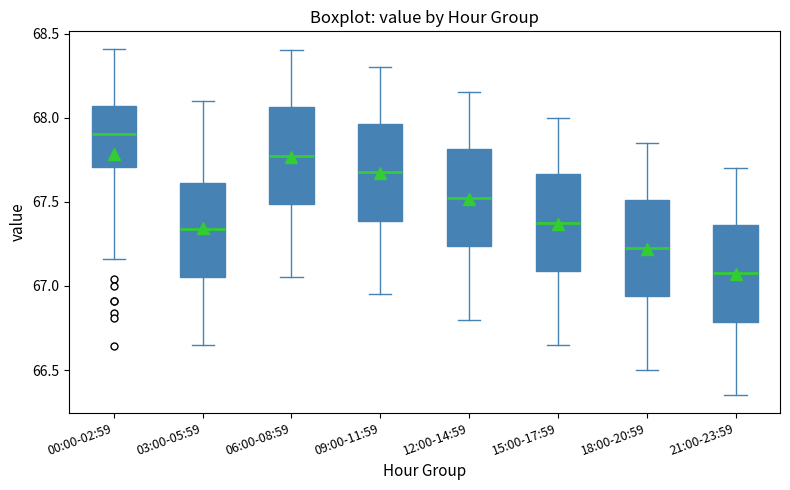

Reading left to right, transcribe this box plot: for each box, give where its median line is, the range the box spans, and where its two whiskers end, as read against the y-axis. The values are not printed on the chart, so give them approximately, as read against the axis.

00:00-02:59: median 67.90, box 67.70 to 68.05, whiskers 67.15 to 68.40
03:00-05:59: median 67.35, box 67.05 to 67.60, whiskers 66.65 to 68.10
06:00-08:59: median 67.80, box 67.50 to 68.05, whiskers 67.05 to 68.40
09:00-11:59: median 67.70, box 67.40 to 67.95, whiskers 66.95 to 68.30
12:00-14:59: median 67.55, box 67.25 to 67.80, whiskers 66.80 to 68.15
15:00-17:59: median 67.40, box 67.10 to 67.65, whiskers 66.65 to 68.00
18:00-20:59: median 67.25, box 66.95 to 67.50, whiskers 66.50 to 67.85
21:00-23:59: median 67.10, box 66.80 to 67.35, whiskers 66.35 to 67.70